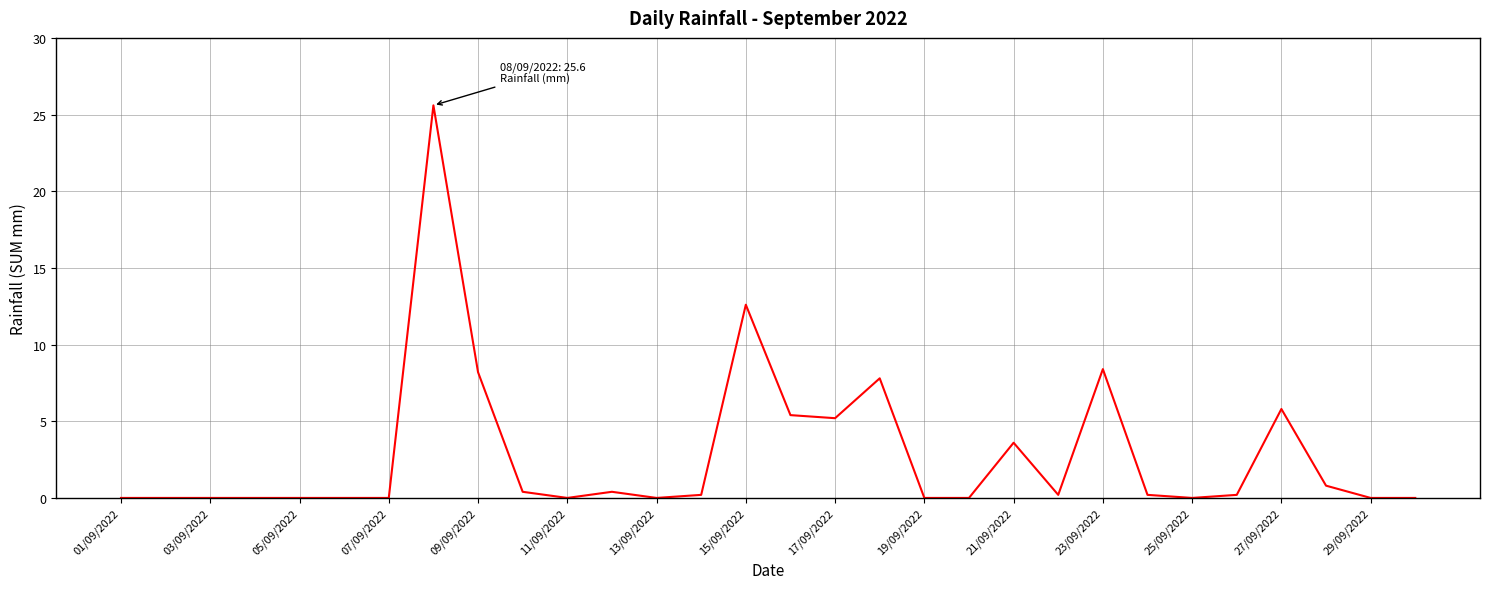

What is the maximum value shown in the chart?

25.6